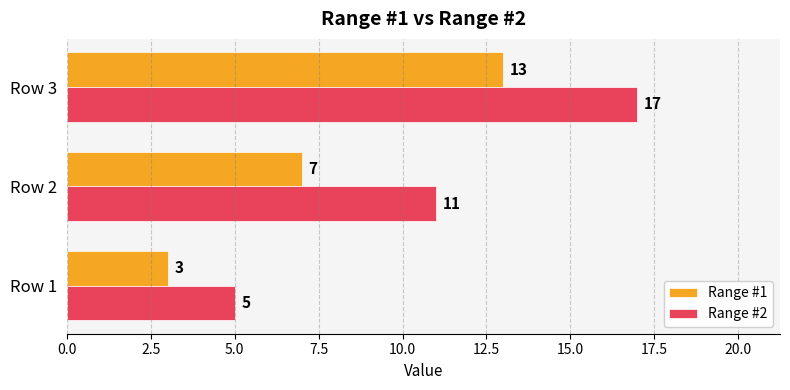

Which series has the largest total across all categories?

Range #2